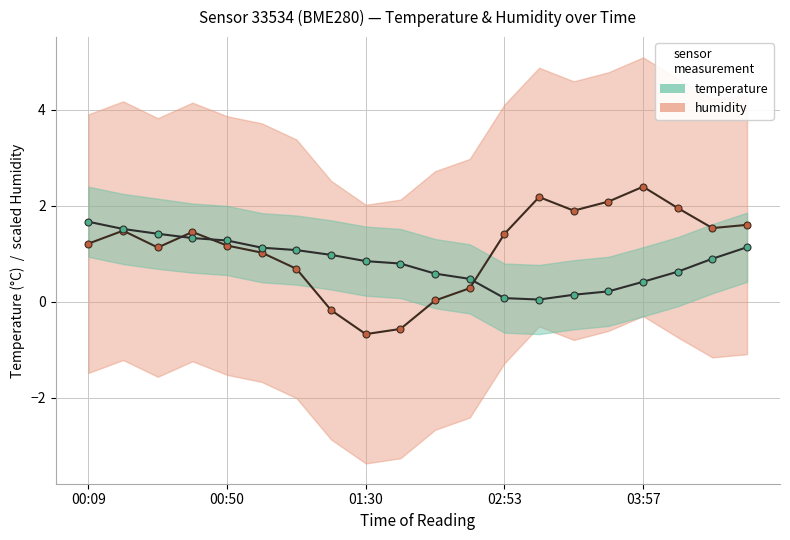

Which series has the widest spread of values?

humidity